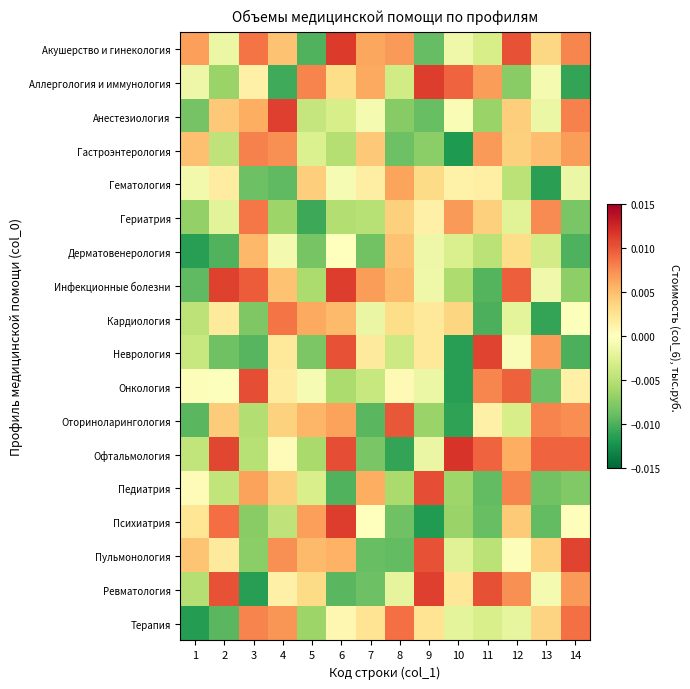

Between 13 and 2, which is larger?

13